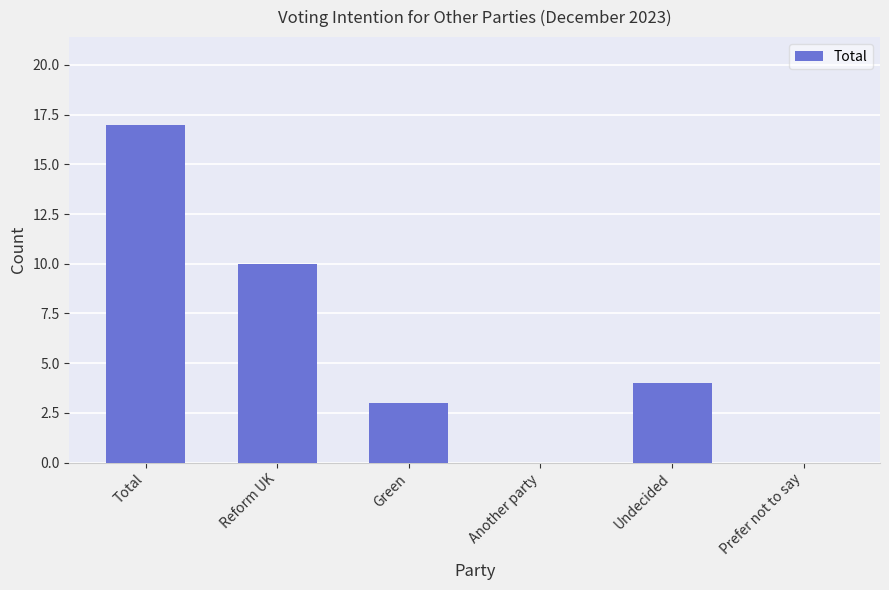

Are the bars horizontal?

No